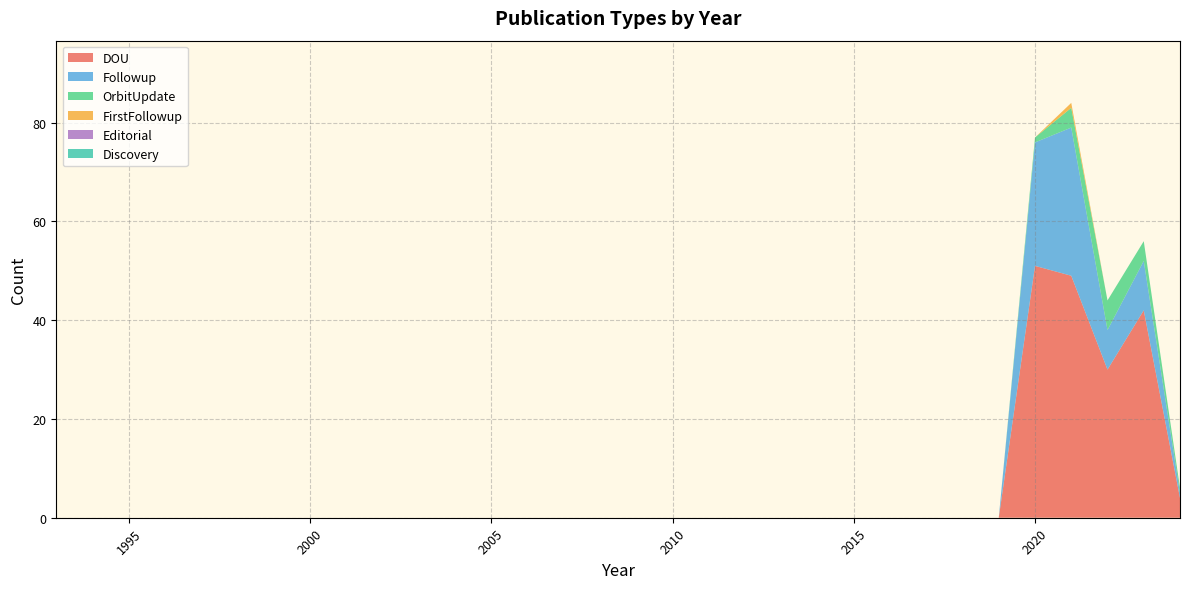

Reading left to right, extract all data points from this chart.

DOU: 0	0	0	0	0	0	0	0	0	0	0	0	0	0	0	0	0	0	0	0	0	0	0	0	0	0	0	0	51	49	30	42	4
Followup: 0	0	0	0	0	0	0	0	0	0	0	0	0	0	0	0	0	0	0	0	0	0	0	0	0	0	0	0	25	30	8	10	1
OrbitUpdate: 0	0	0	0	0	0	0	0	0	0	0	0	0	0	0	0	0	0	0	0	0	0	0	0	0	0	0	0	1	4	6	4	1
FirstFollowup: 0	0	0	0	0	0	0	0	0	0	0	0	0	0	0	0	0	0	0	0	0	0	0	0	0	0	0	0	0	1	0	0	0
Editorial: 0	0	0	0	0	0	0	0	0	0	0	0	0	0	0	0	0	0	0	0	0	0	0	0	0	0	0	0	0	0	0	0	0
Discovery: 0	0	0	0	0	0	0	0	0	0	0	0	0	0	0	0	0	0	0	0	0	0	0	0	0	0	0	0	0	0	0	0	0